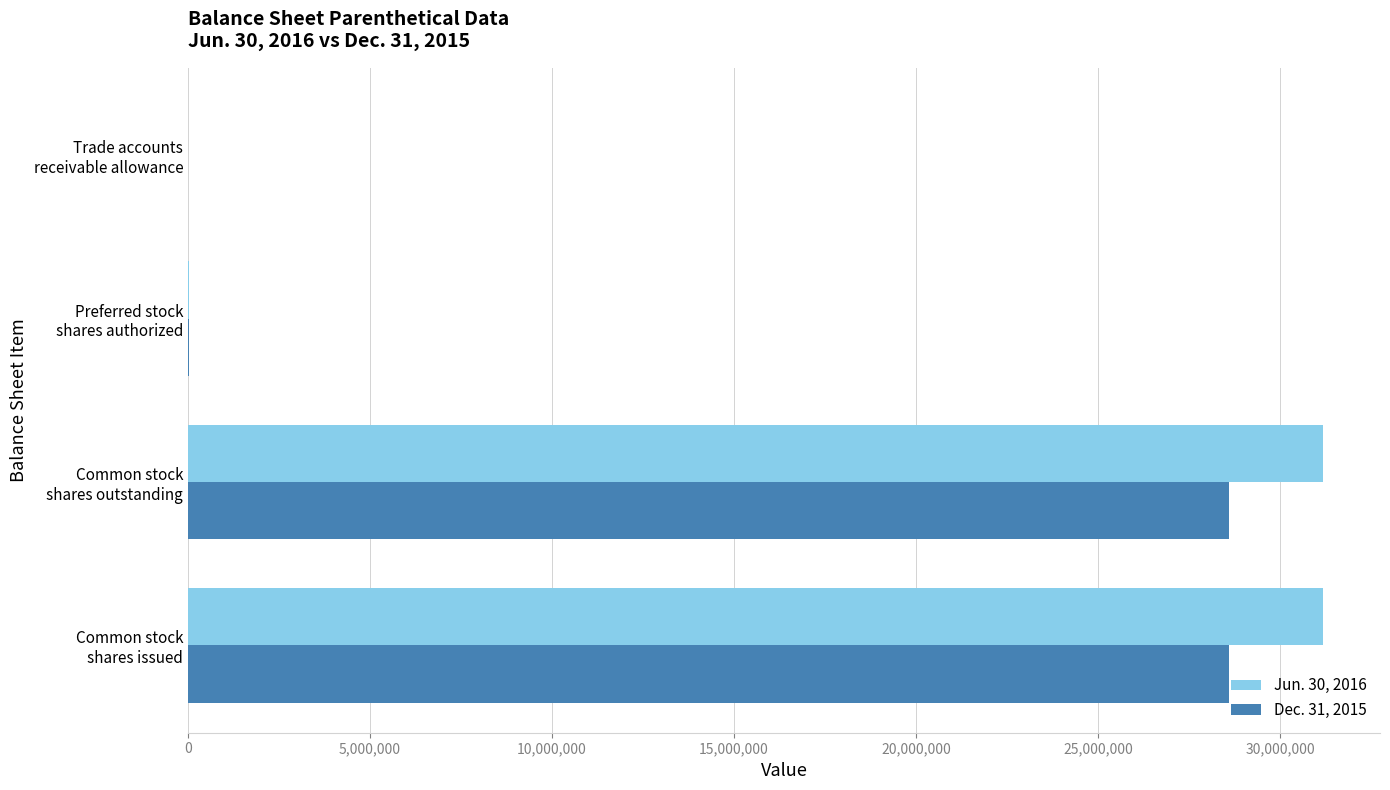

What is the maximum value shown in the chart?

31185496